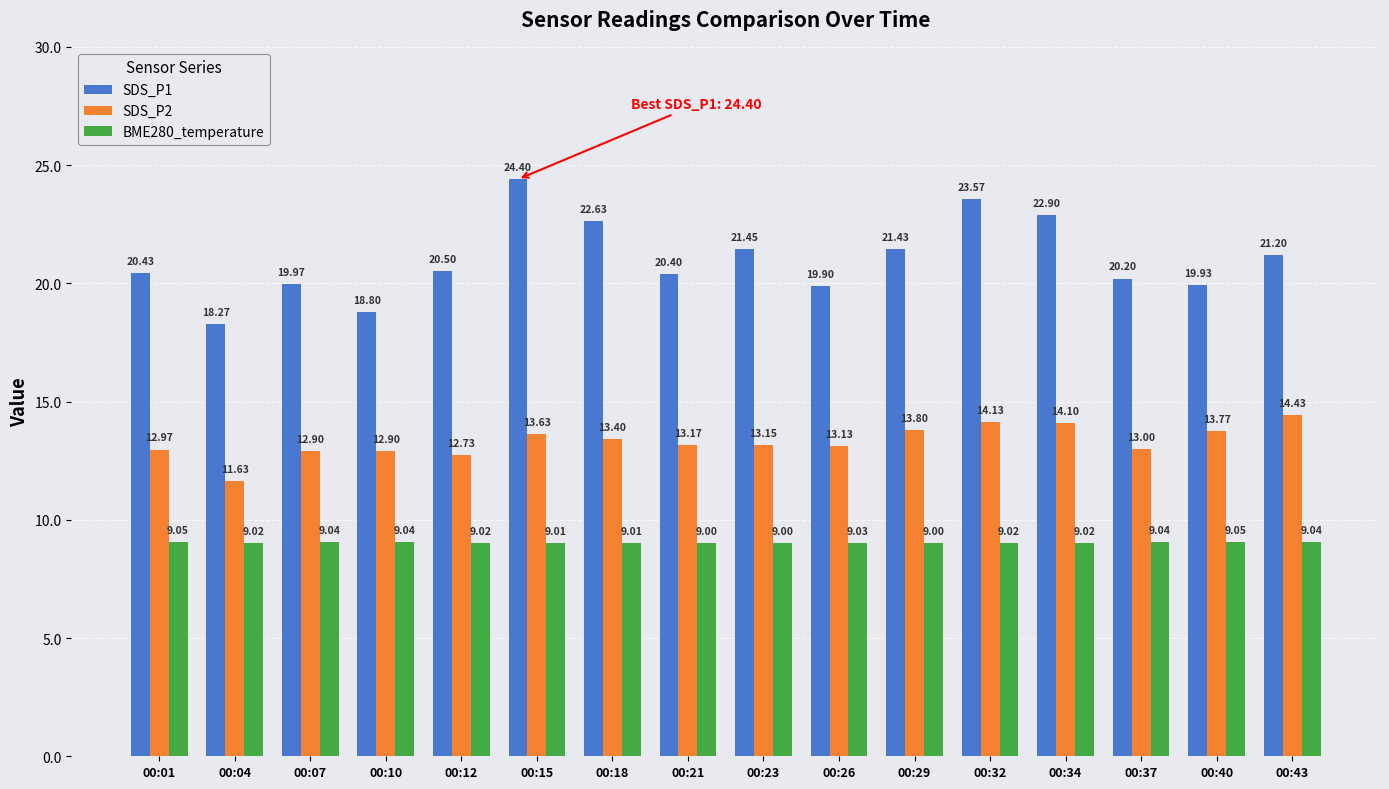

Which series has the largest total across all categories?

SDS_P1